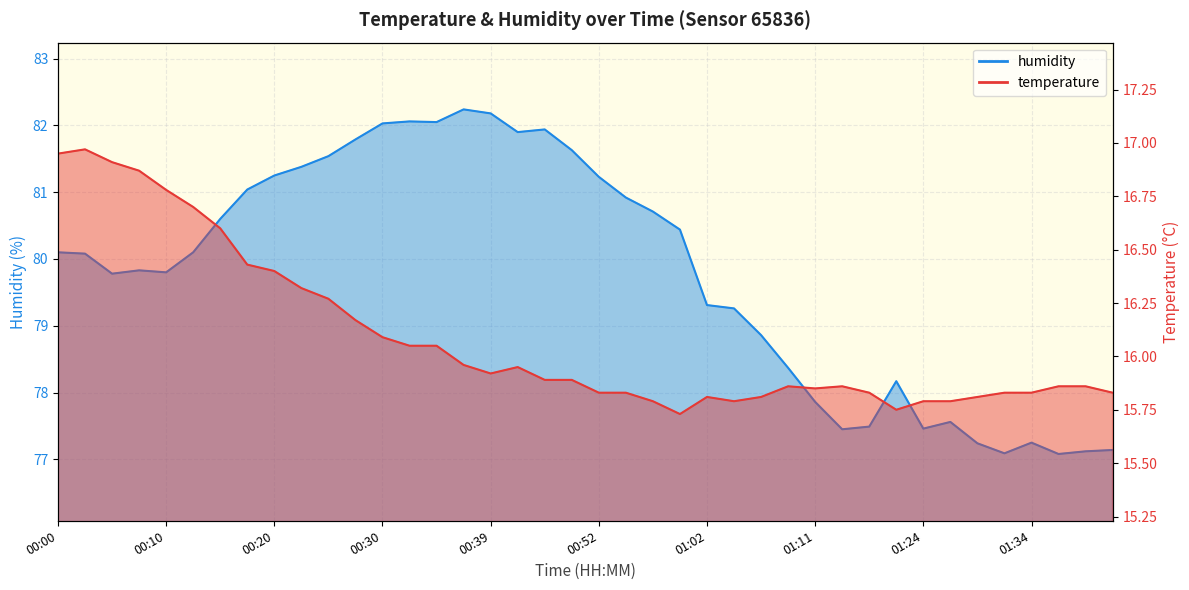

True or false: humidity has more than 2 points higher than both neighbors.

True